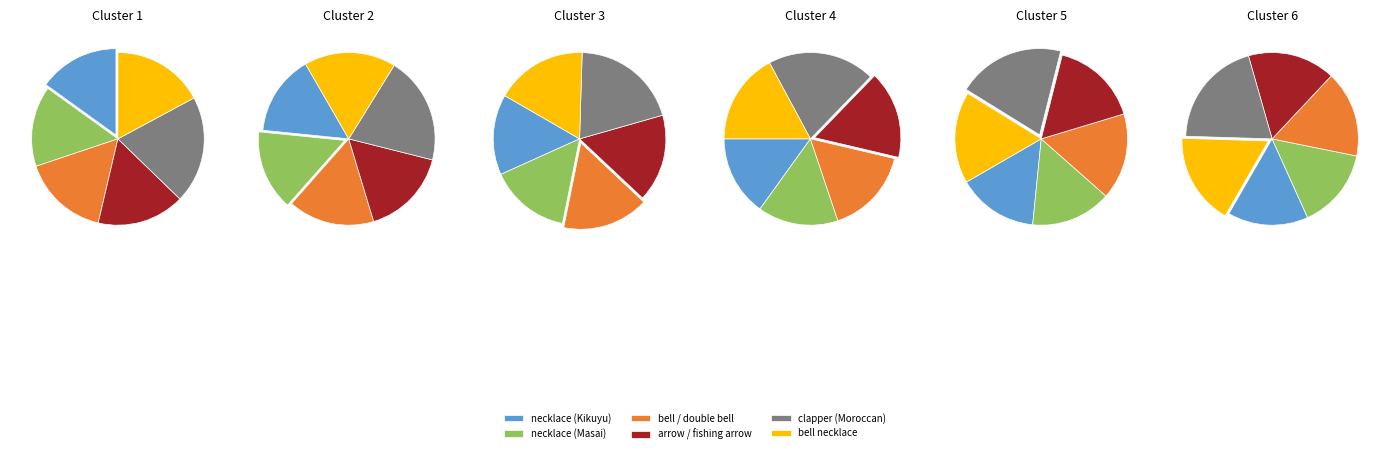

Is there any slice that represents more than half of the pie?

No